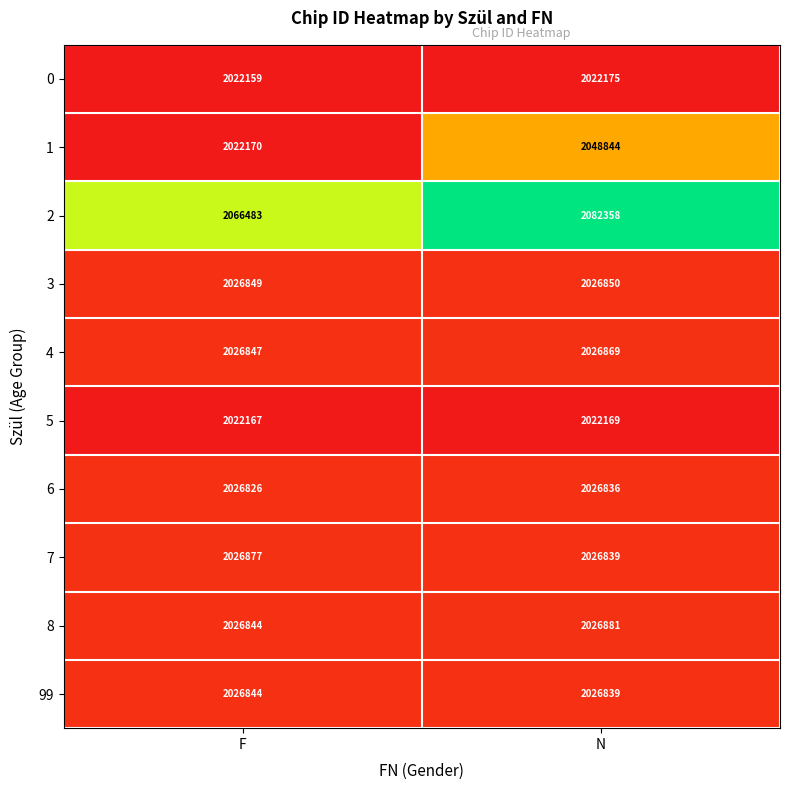

Is it true that 0 equals 2022175 at N?

True